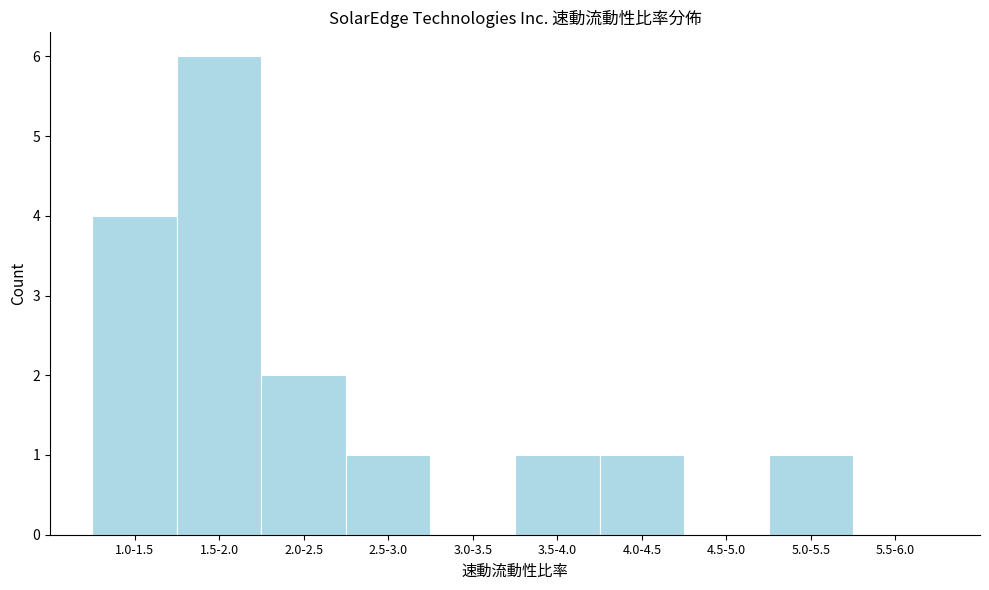

Reading left to right, extract all data points from this chart.

1.0-1.5=4	1.5-2.0=6	2.0-2.5=2	2.5-3.0=1	3.0-3.5=0	3.5-4.0=1	4.0-4.5=1	4.5-5.0=0	5.0-5.5=1	5.5-6.0=0